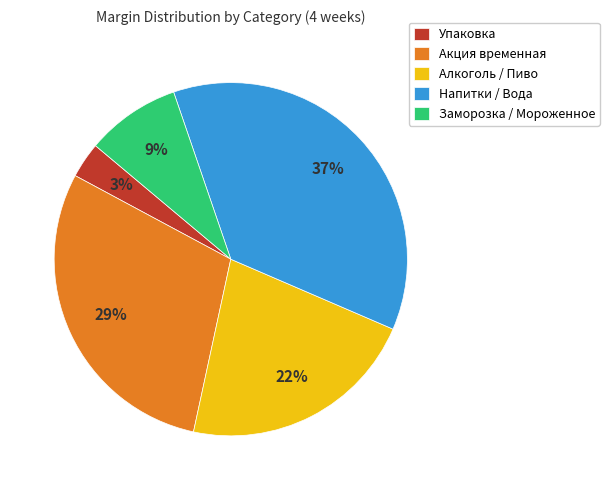

To the nearest percent, what is the average slice percentage?

20%